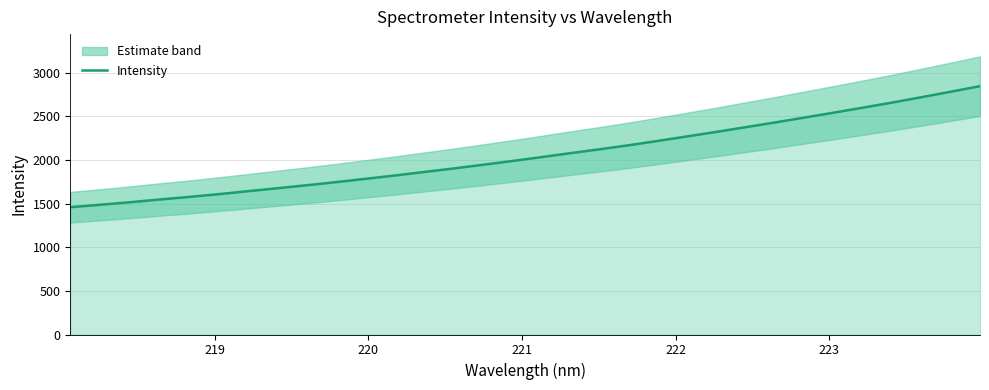

What is the lowest value of the Intensity series?

1457.8